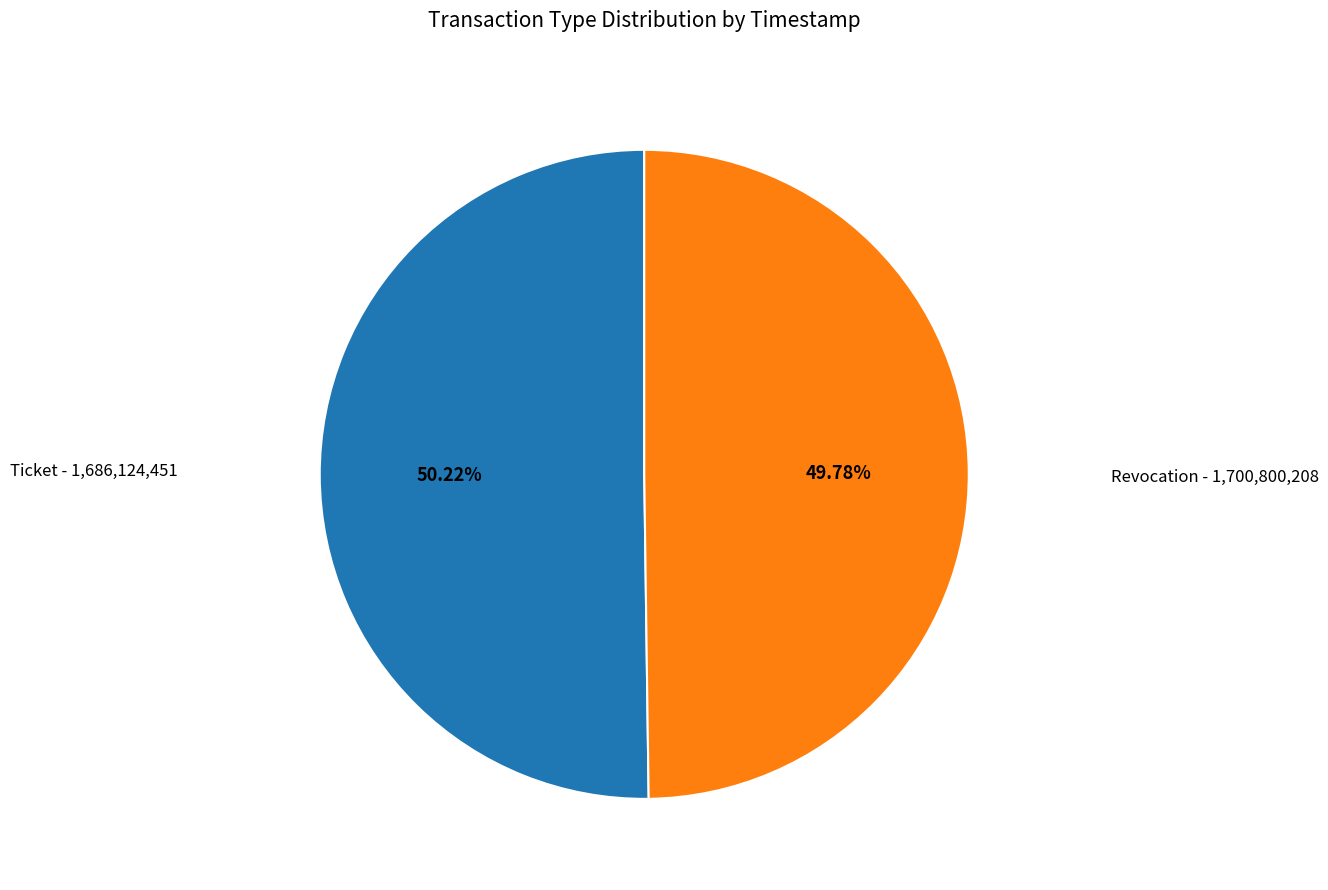

Count the number of slices in the pie.

2